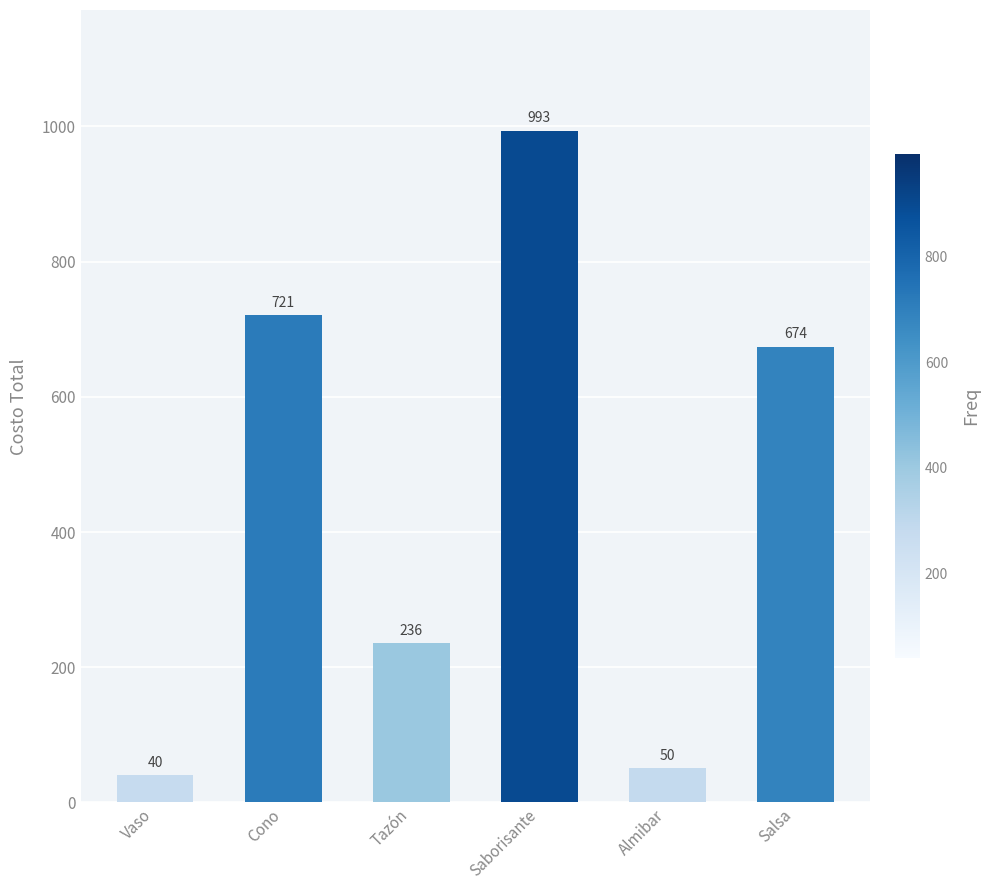

Which has a higher value, Saborisante or Tazón?

Saborisante